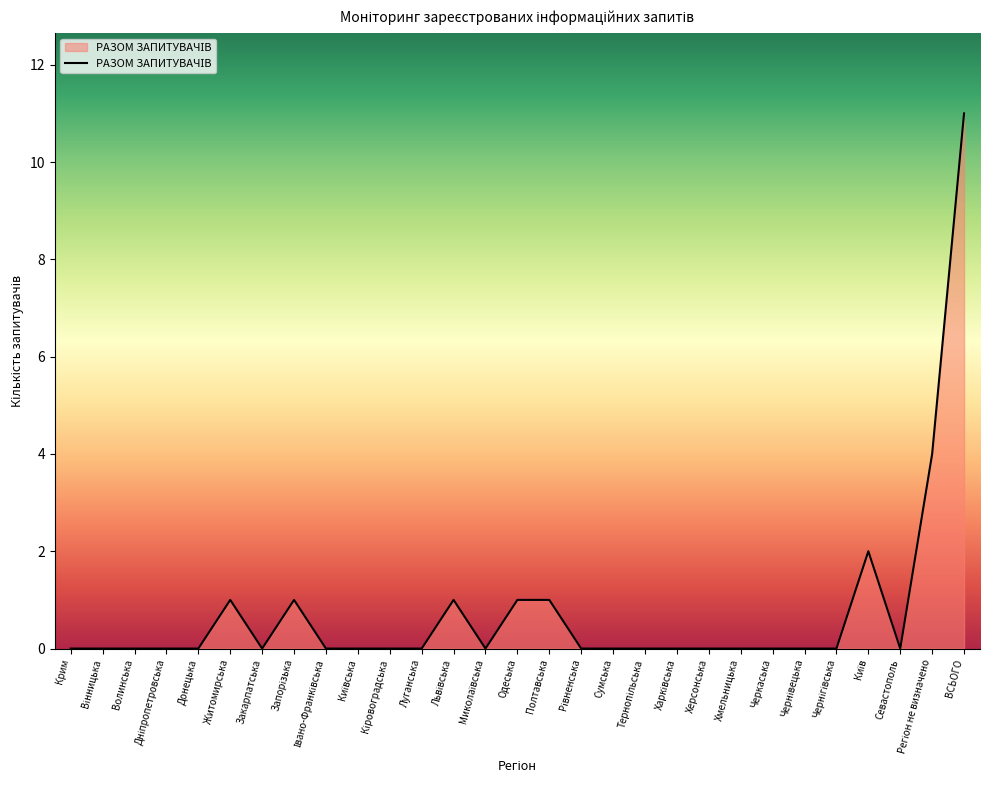

True or false: the data shows 4 at Севастополь.

False